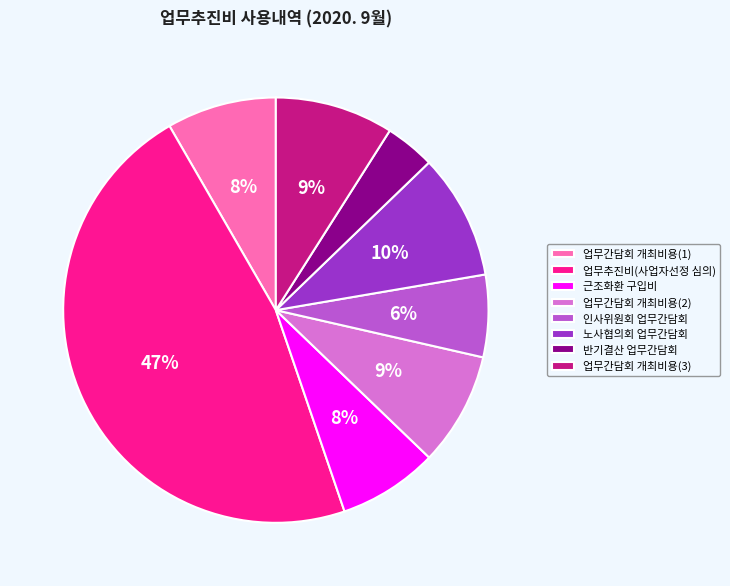

To the nearest percent, what portion does 인사위원회 업무간담회 represent?

6%